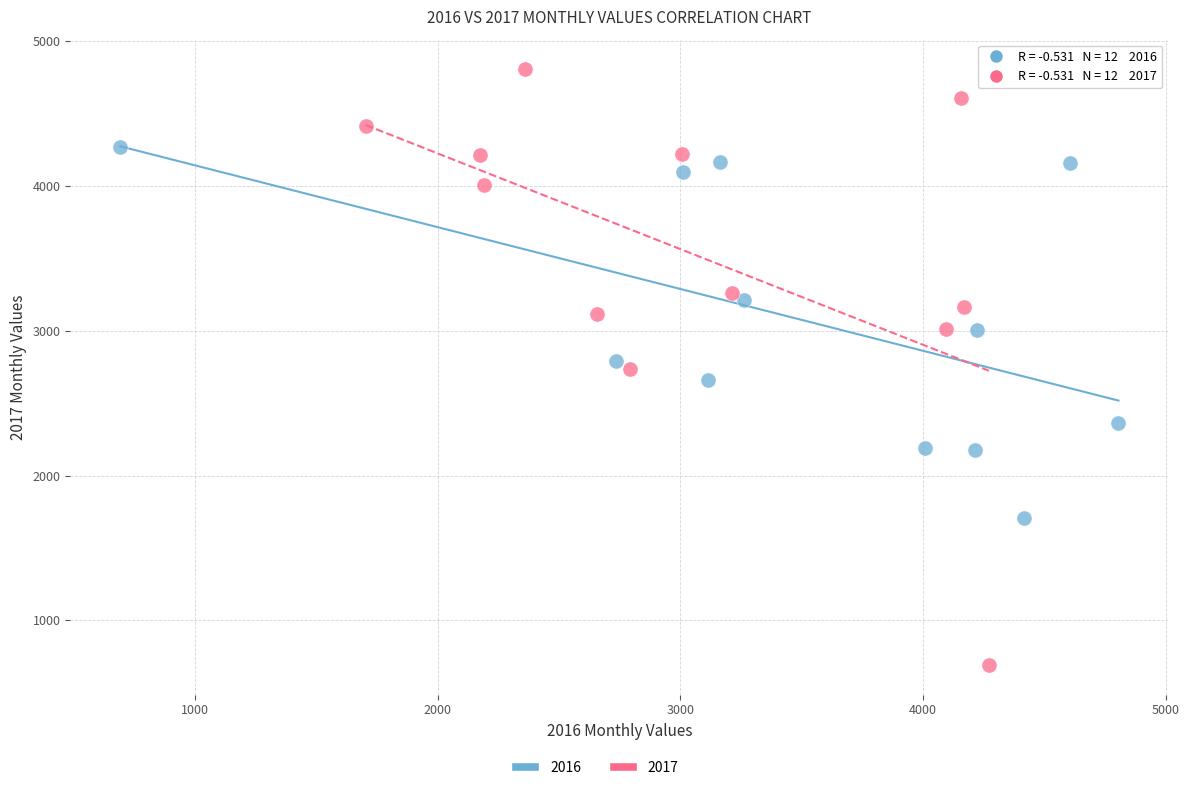

Which series has the widest spread of Y values?

2017